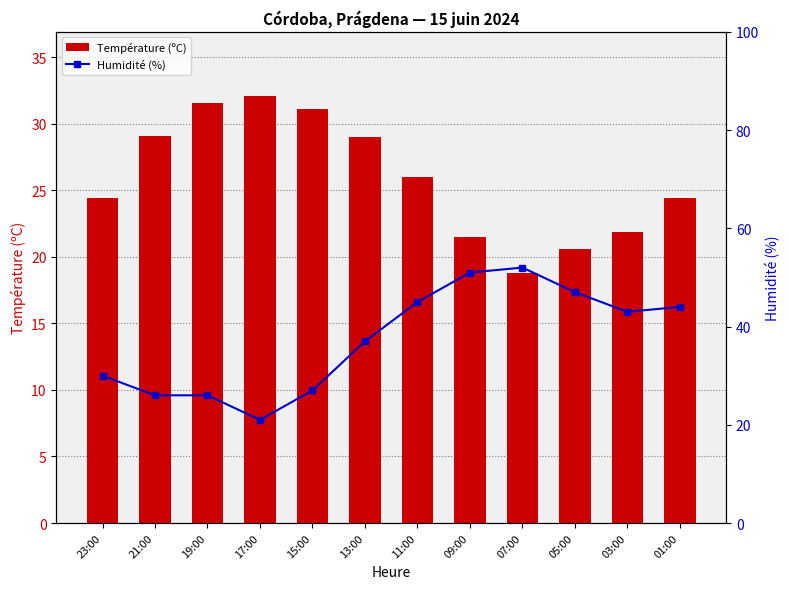

How many values in the Humidité (%) series are below 43?

6